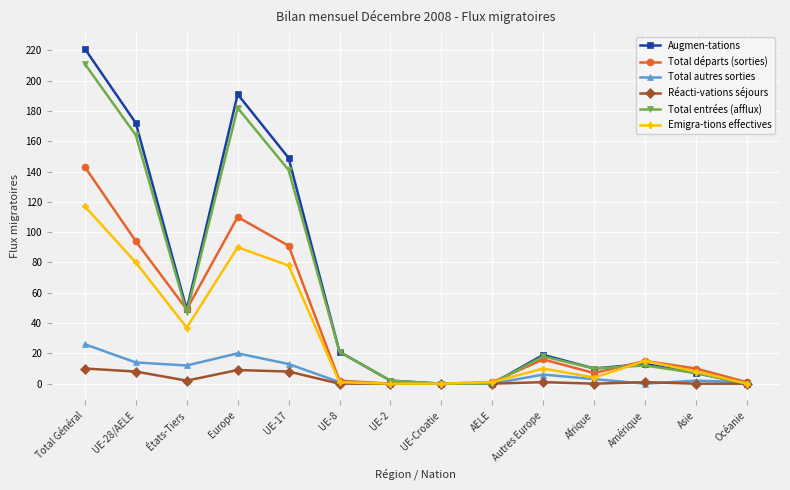

How many series are shown in this chart?

6